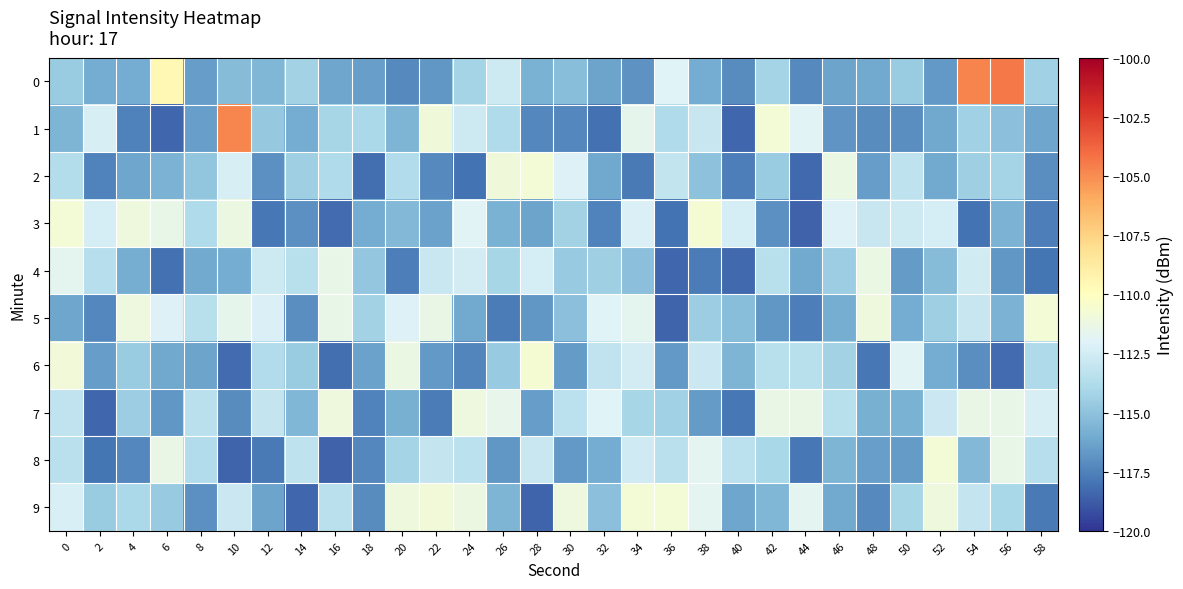

Which category has the lowest value across all series?

16